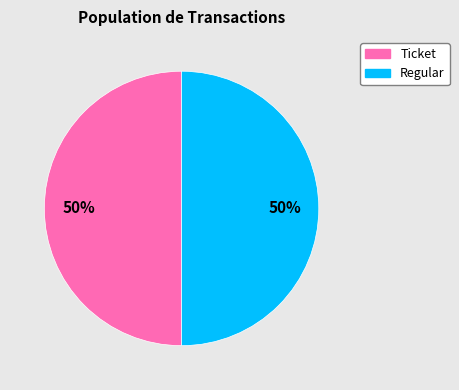

The Regular slice represents 87% of the pie. True or false?

False